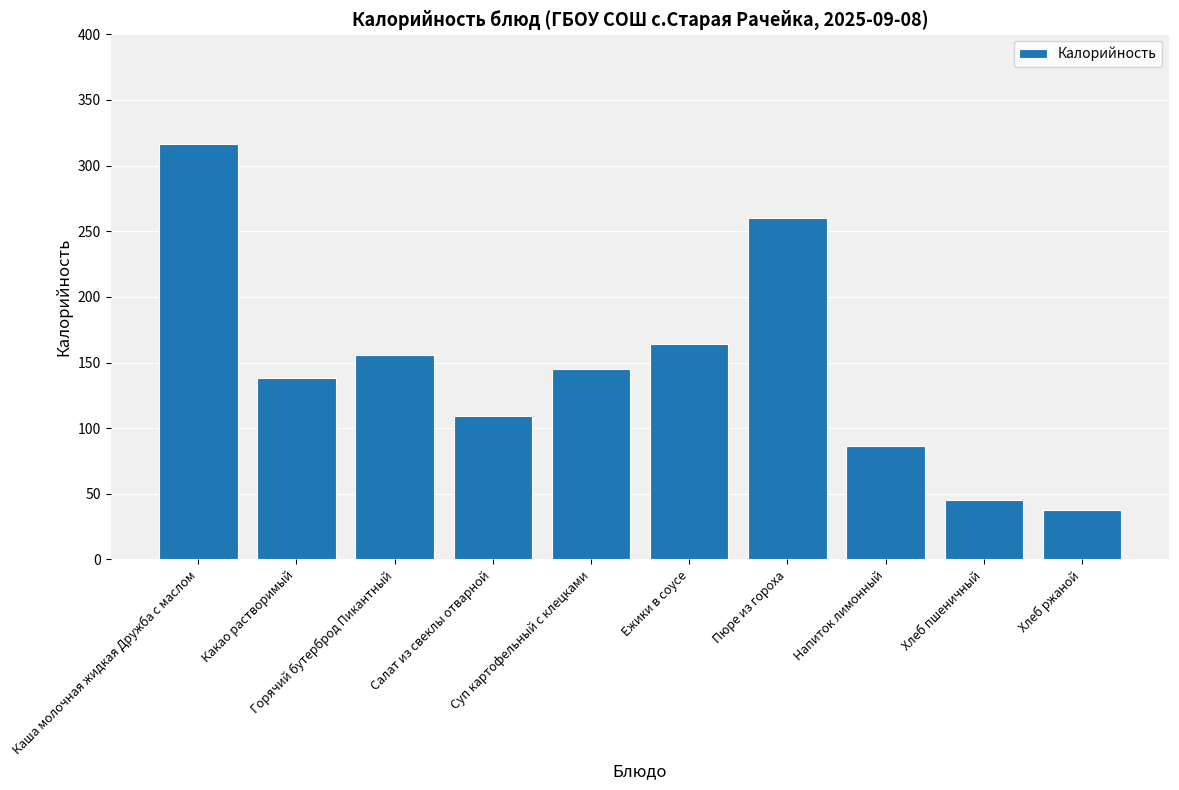

What is the change in value from Горячий бутерброд Пикантный to Суп картофельный с клецками?

-10.7